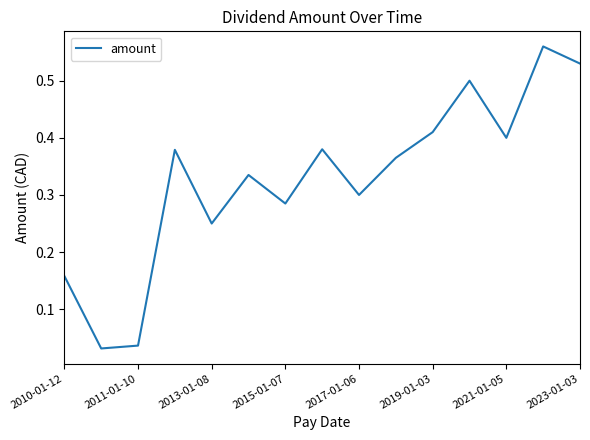

Is this an area chart (filled region under the line)?

No